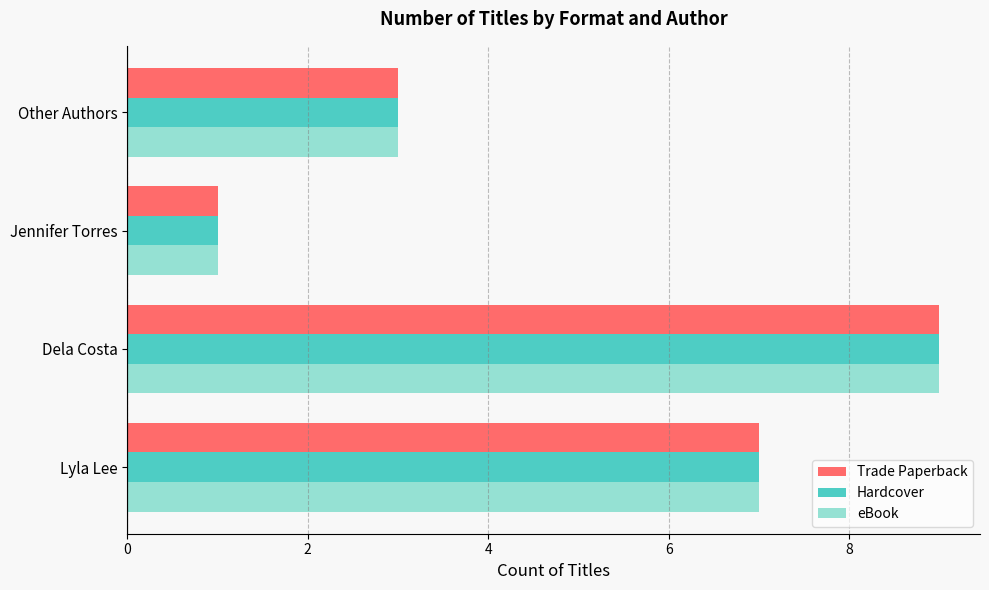

Is the value of eBook at Jennifer Torres greater than the value of Trade Paperback at Dela Costa?

No